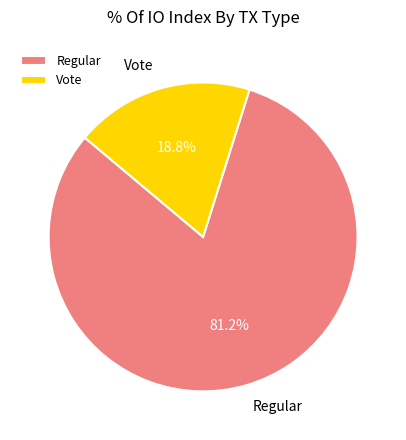

Which slice is the largest?

Regular